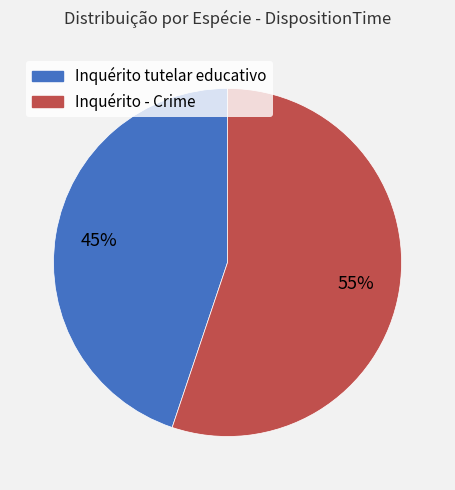

Is there any slice that represents more than half of the pie?

Yes